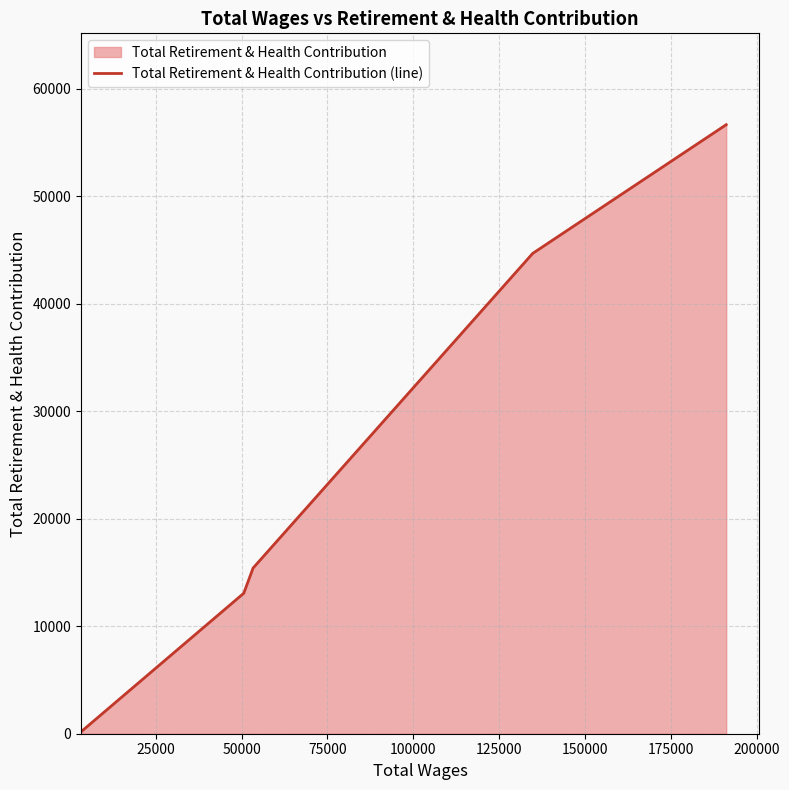

What is the smallest value displayed?

278